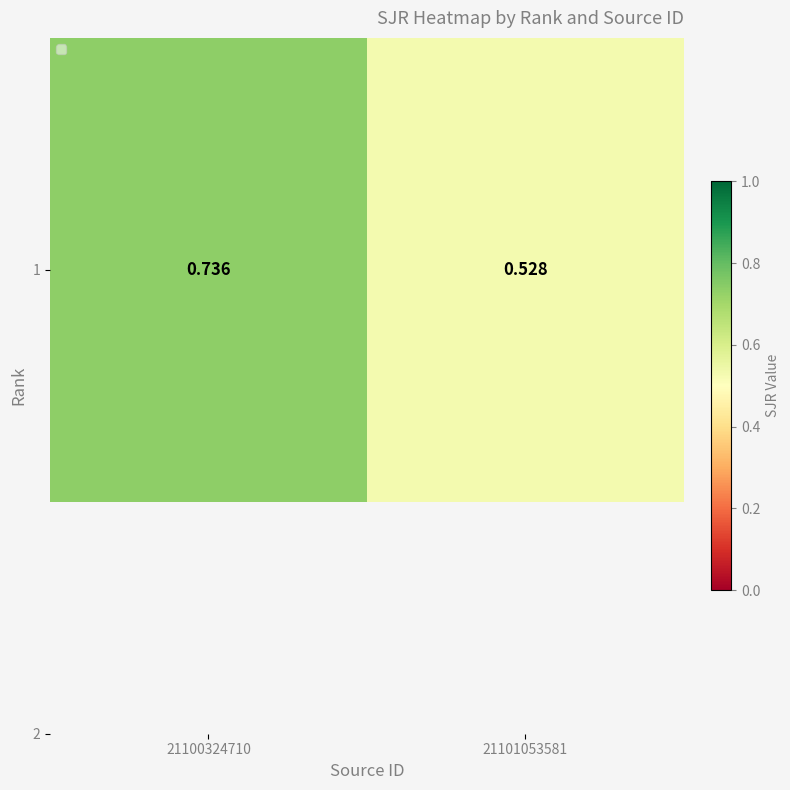

Rank the categories by value from highest to lowest.

21100324710, 21101053581